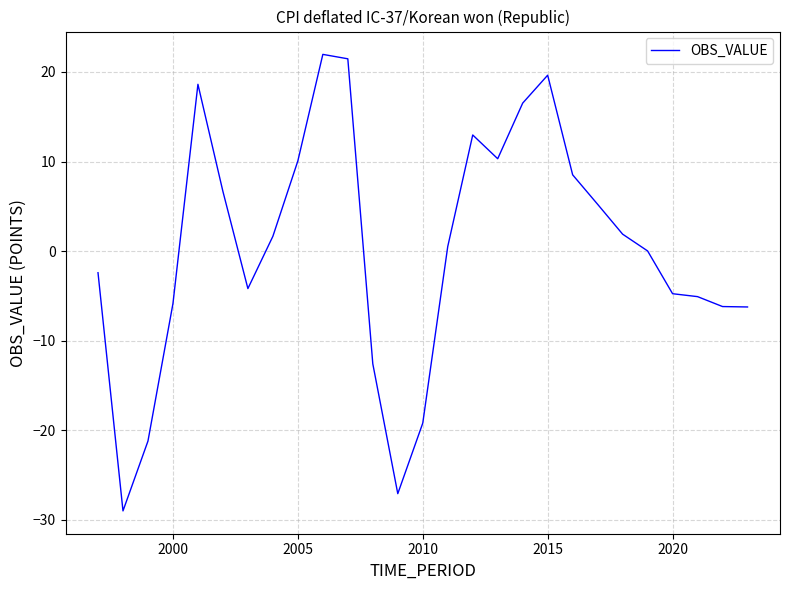

What is the greatest value displayed?

22.0